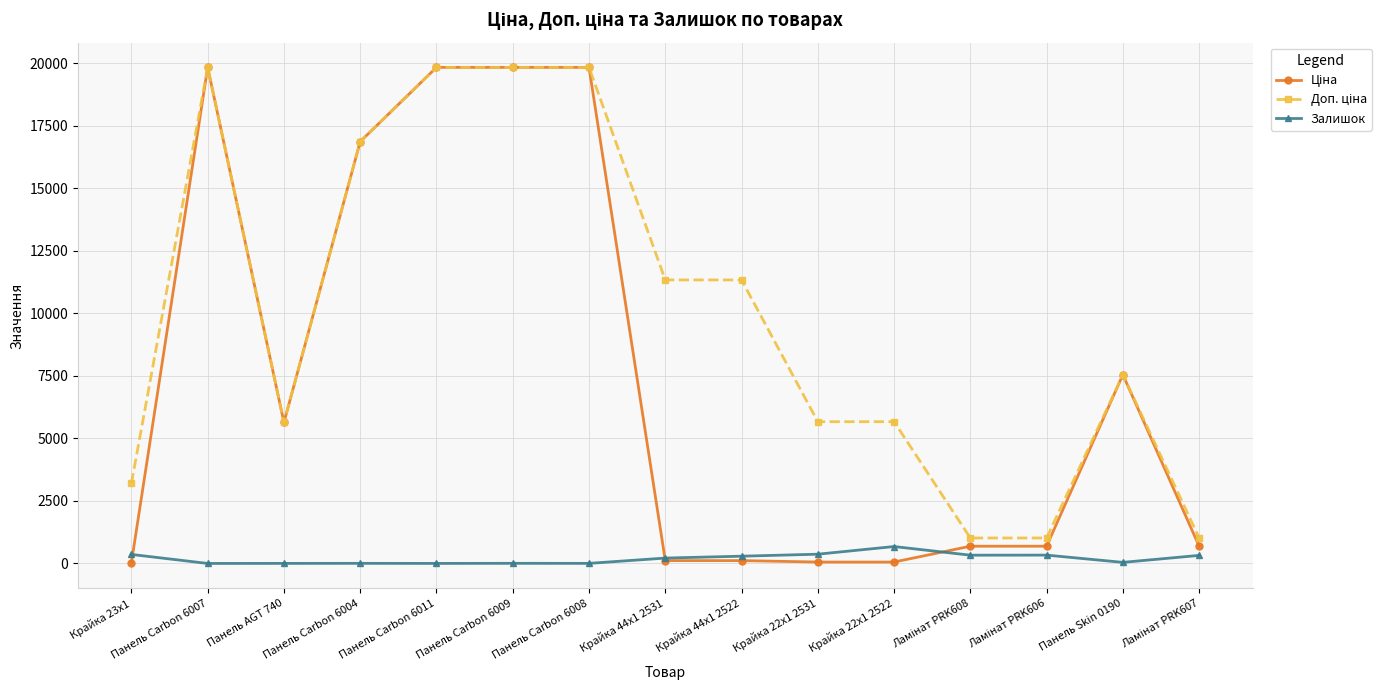

Count the number of data series in this chart.

3